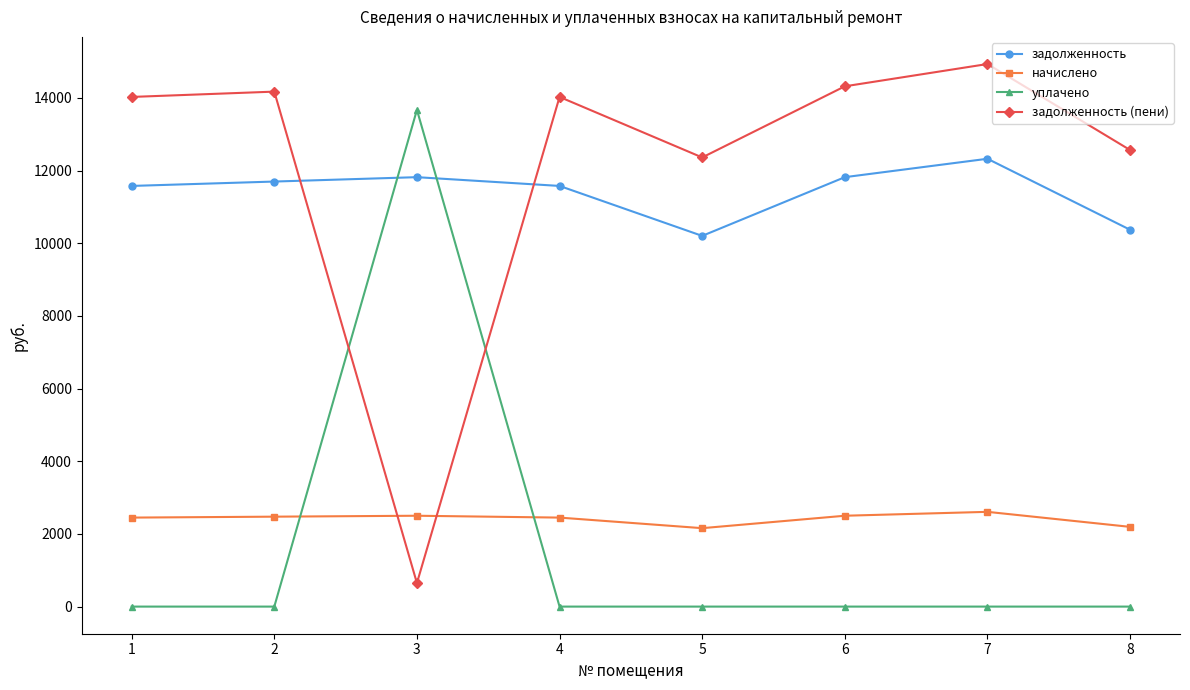

What is the difference between the second highest and minimum values in the задолженность series?

1616.0